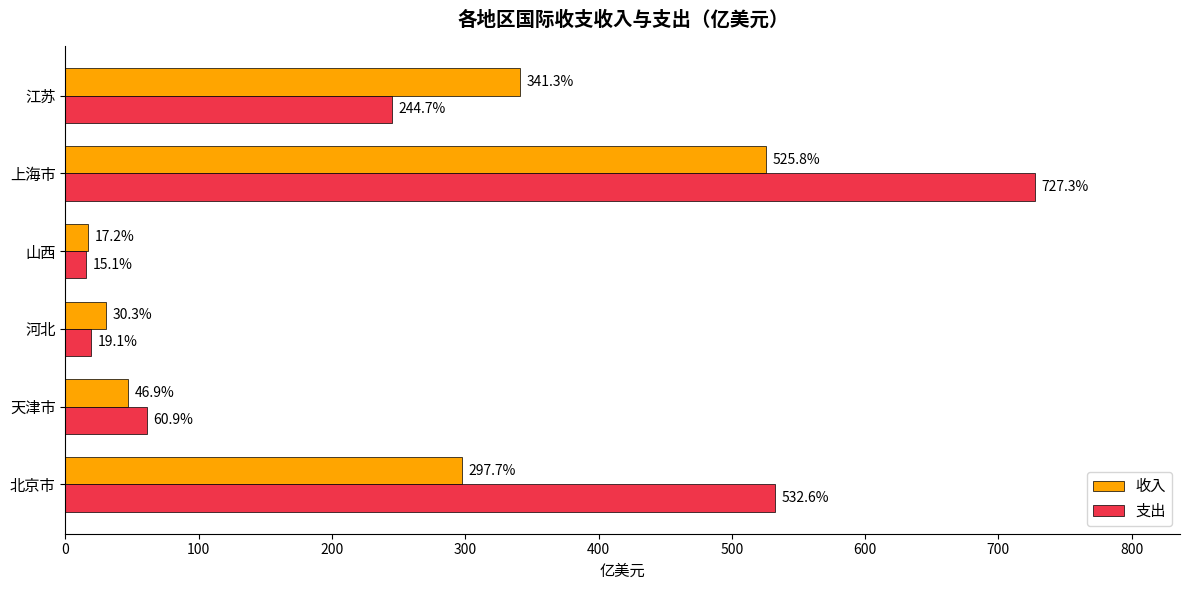

Which series changed the most between 北京市 and 山西?

支出